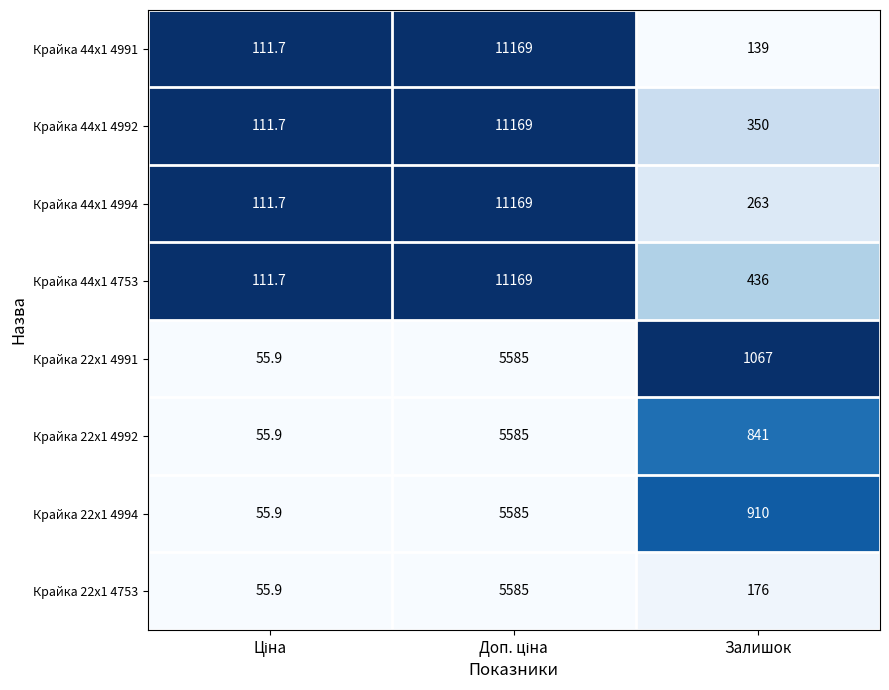

What is the average value of the Крайка 44x1 4992 series?

3876.9